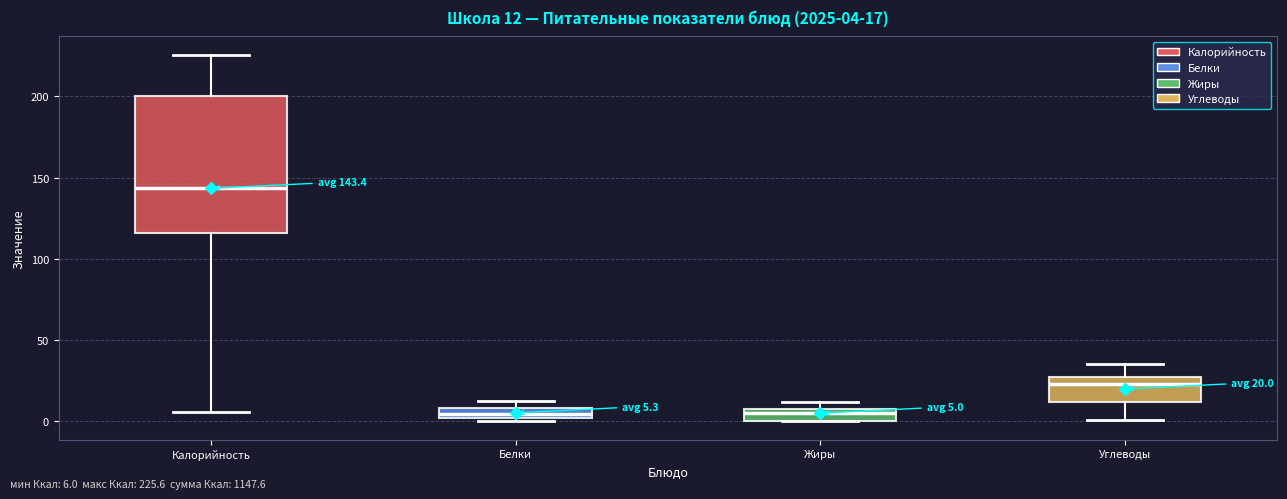

Which box's median line is the highest?

Калорийность